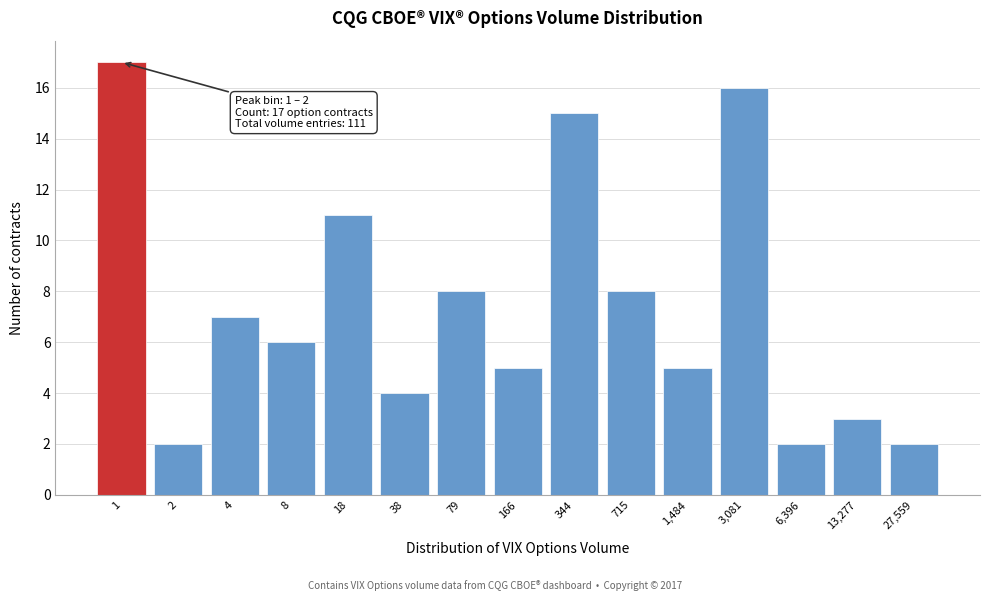

Reading left to right, what are all the values shown in this chart?

17	2	7	6	11	4	8	5	15	8	5	16	2	3	2